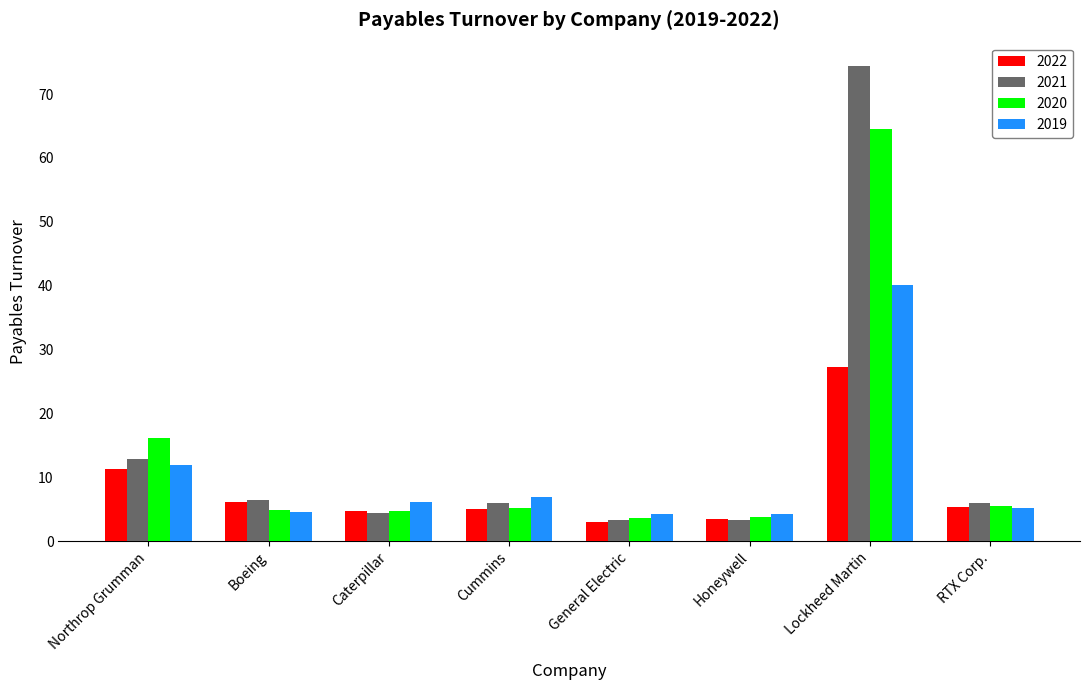

Count the number of data series in this chart.

4